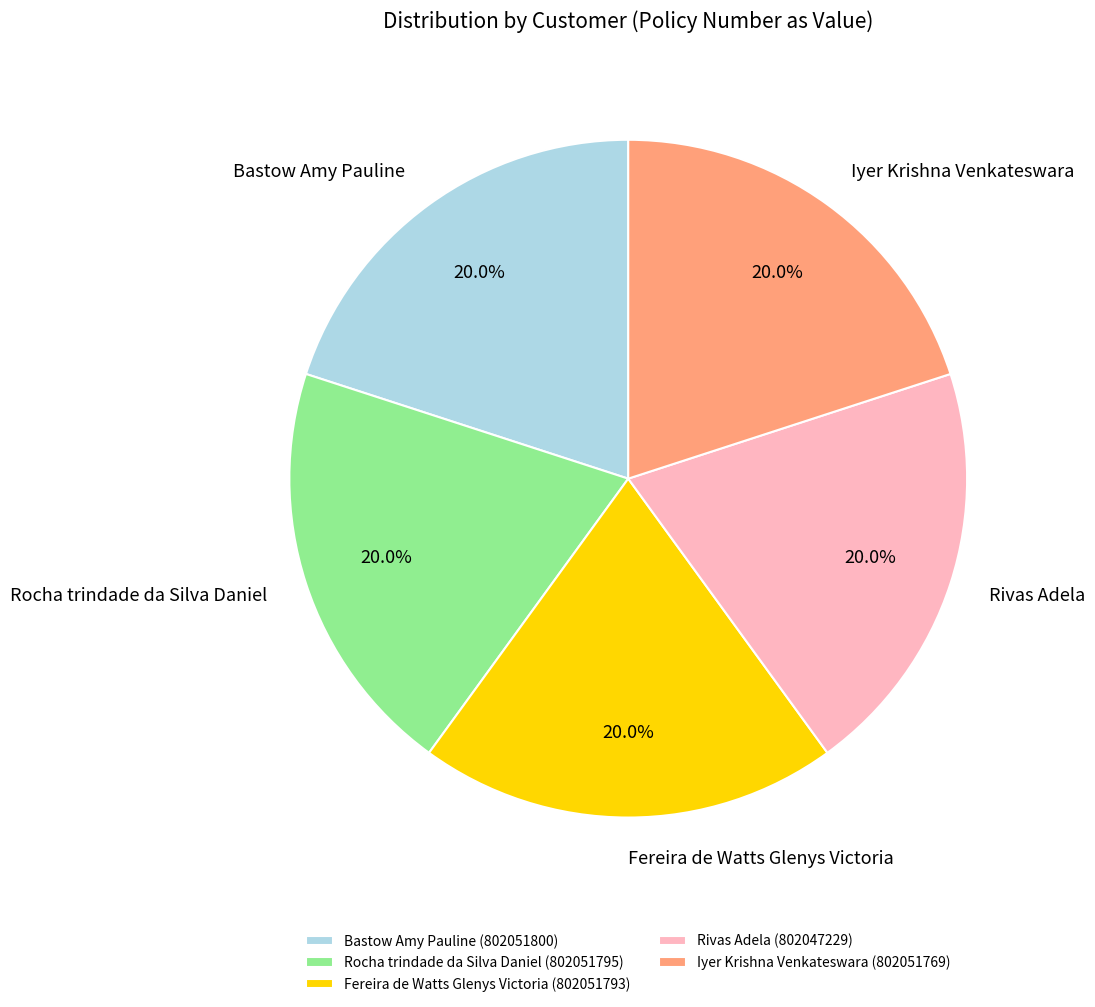

Combined, do Rocha trindade da Silva Daniel and Rivas Adela account for over 50%?

No